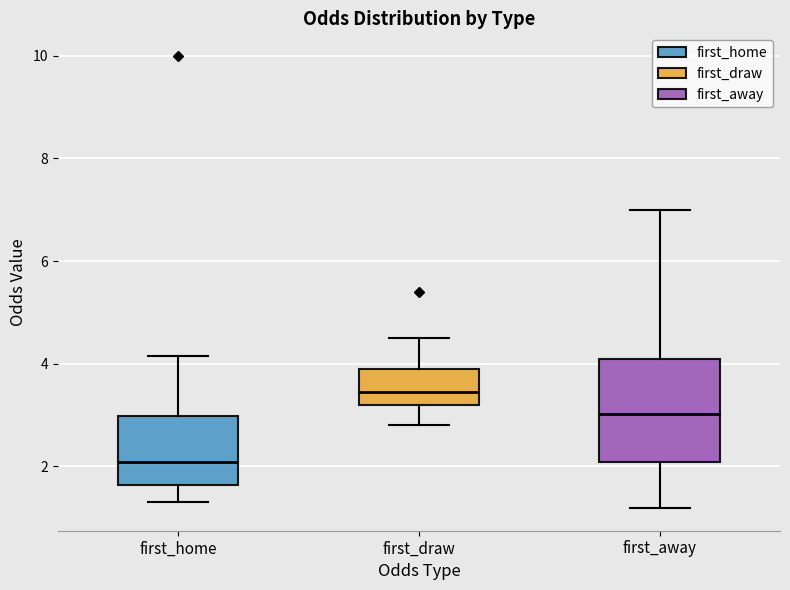

Where does the median line of the box for first_away sit on the y-axis? The values are not printed on the chart, so give them approximately, as read against the axis.

3.0